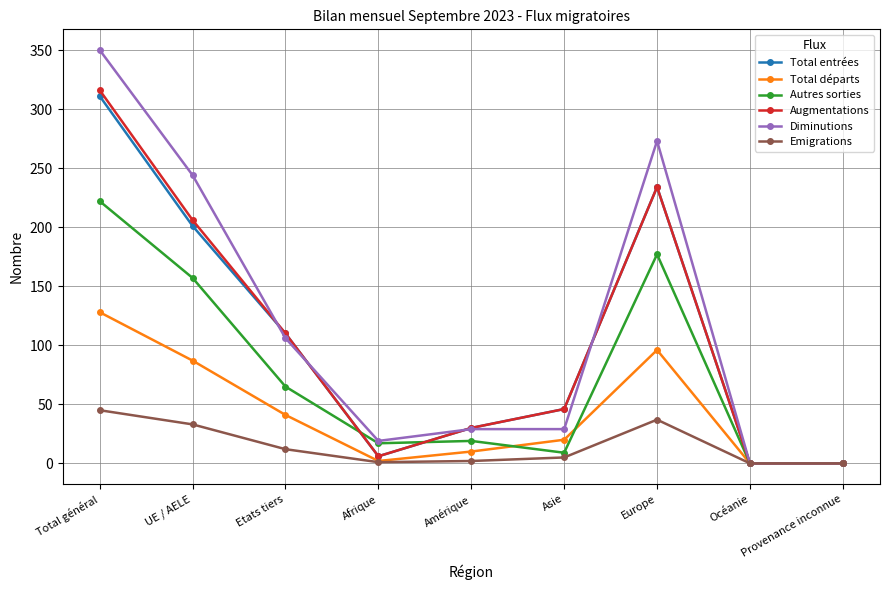

Which series has the largest total across all categories?

Diminutions